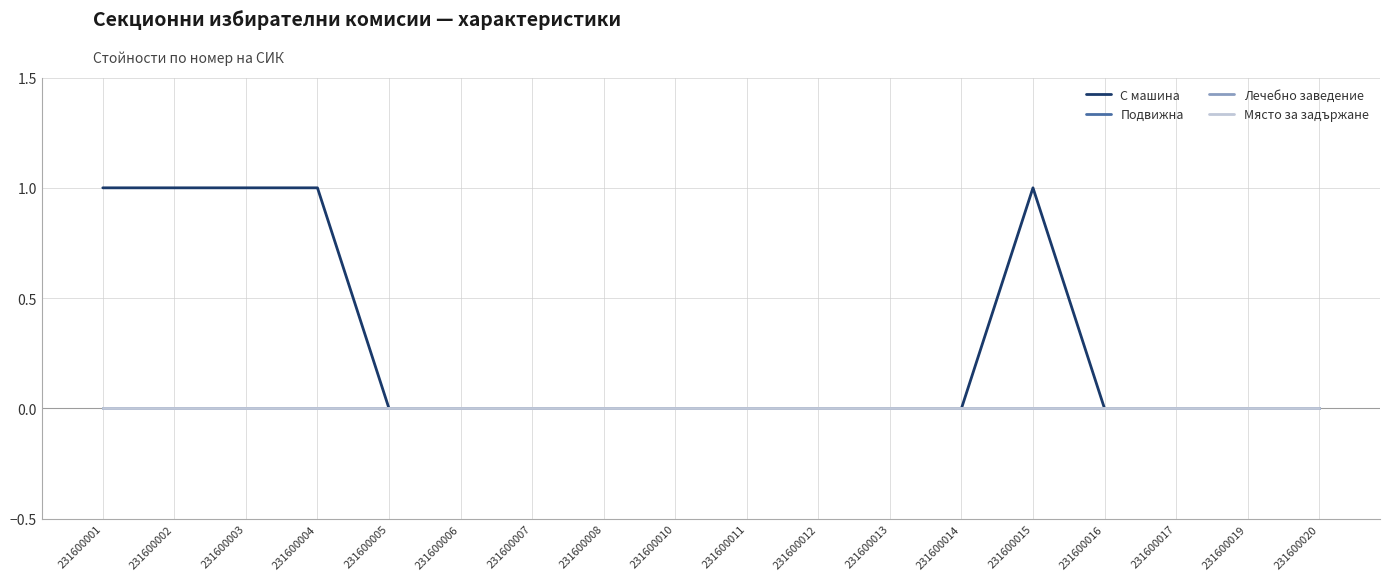

What is the maximum value for С машина?

1